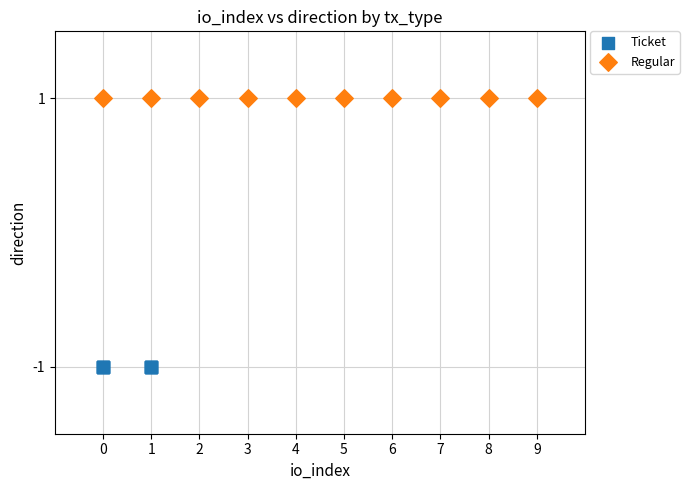

Which series contains the highest Y value?

Regular